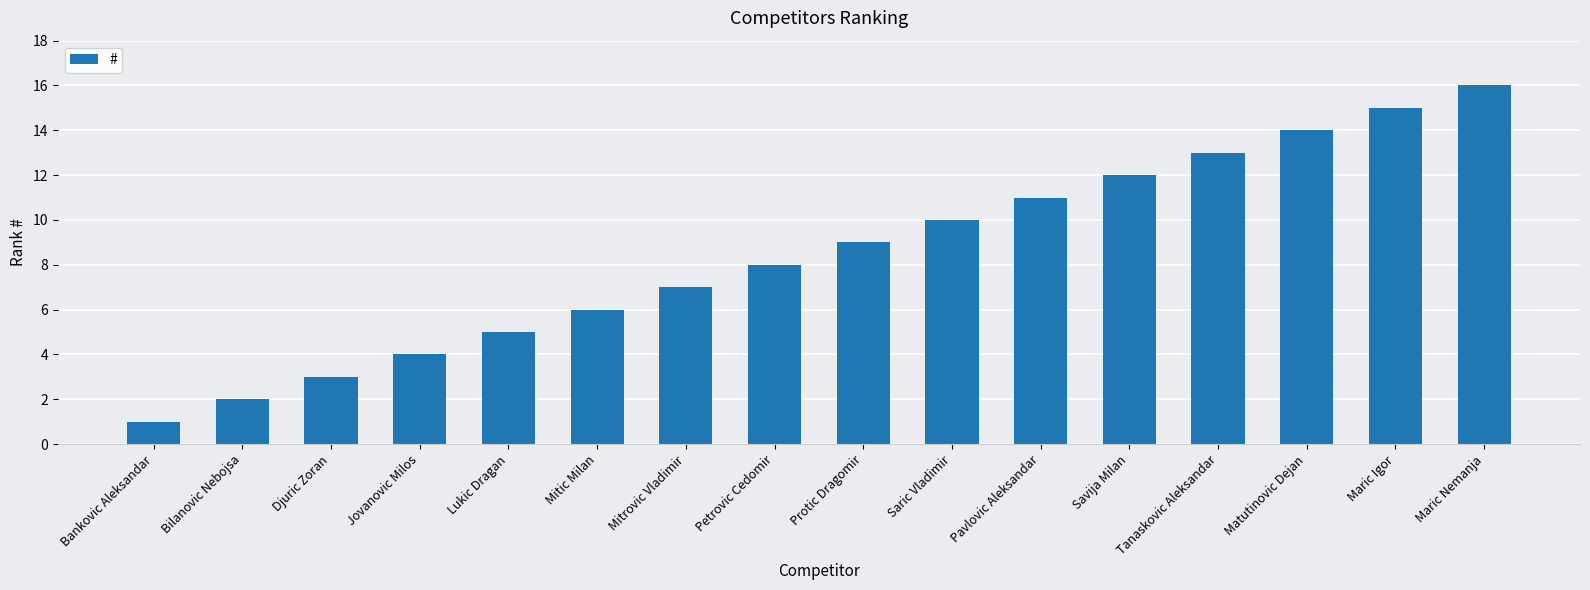

What is the change in value from Bilanovic Nebojsa to Lukic Dragan?

+3